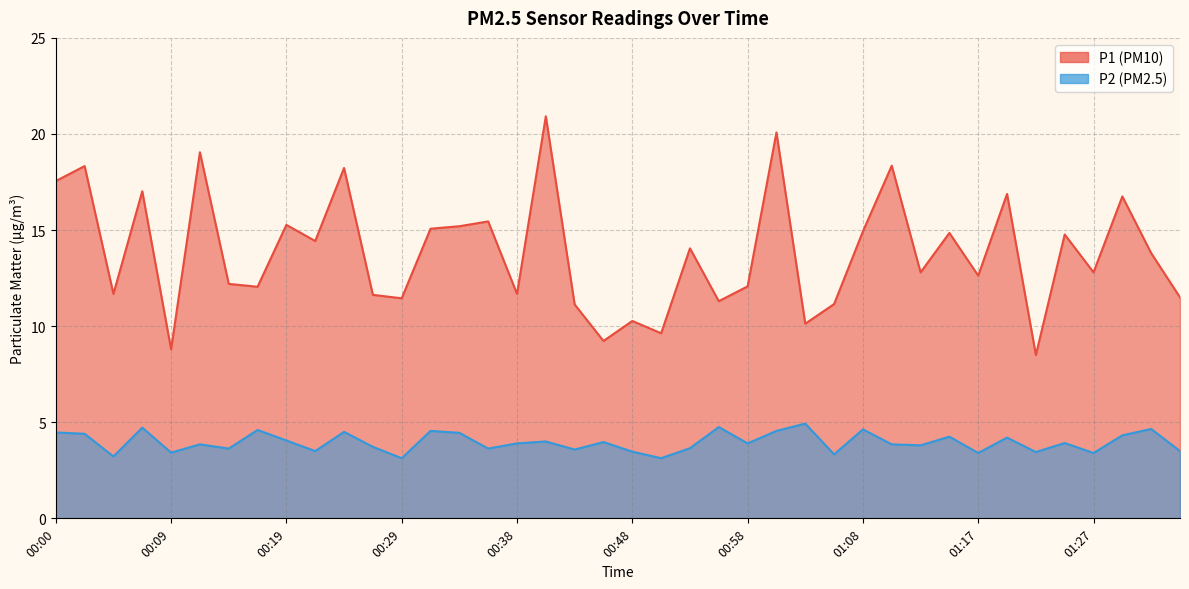

How many lines are shown in the chart?

2